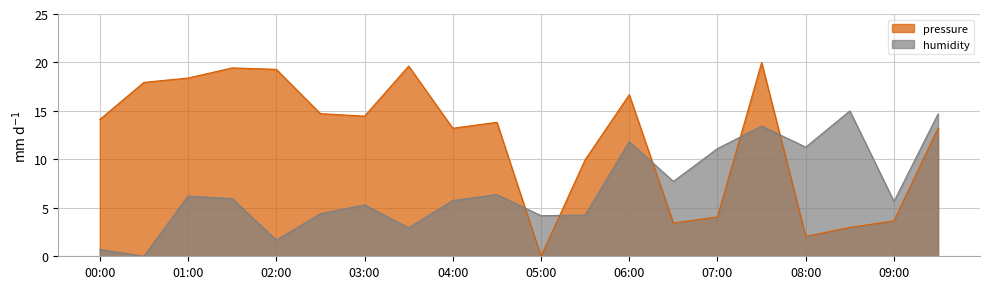

What is the value of the humidity point at the 16th from the left?

13.4